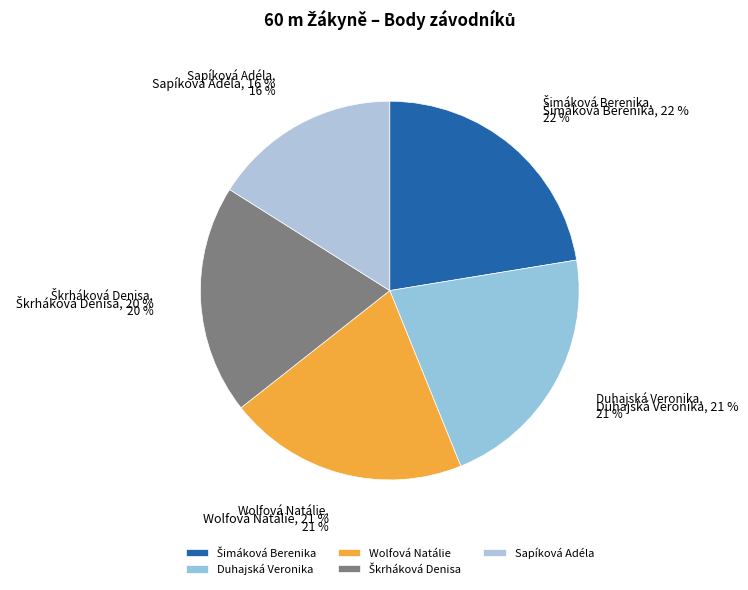

What percentage is the Šimáková Berenika slice, to the nearest percent?

22%